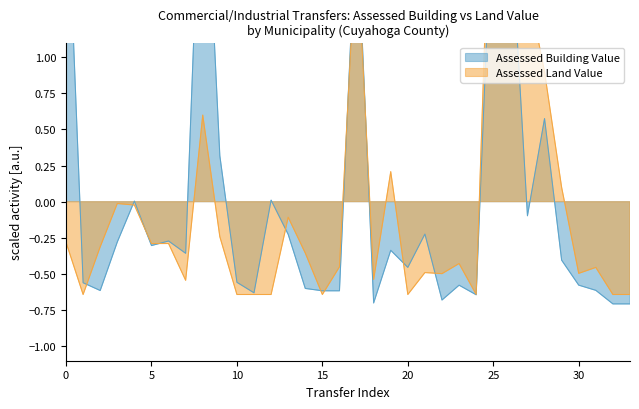

How many interior local valleys does the Assessed Land Value series have?

9